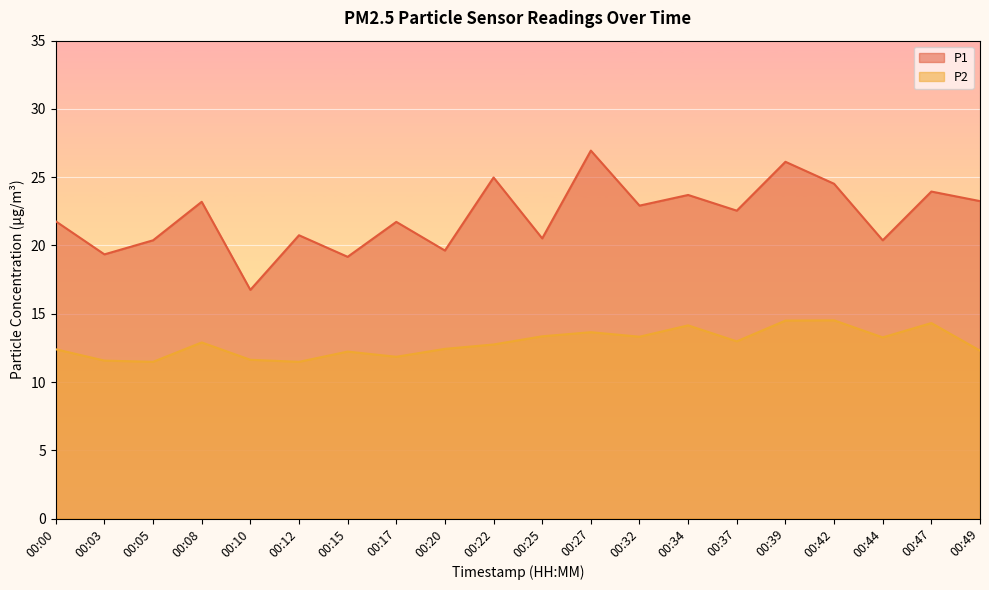

How many data points in P2 are above 12?

15